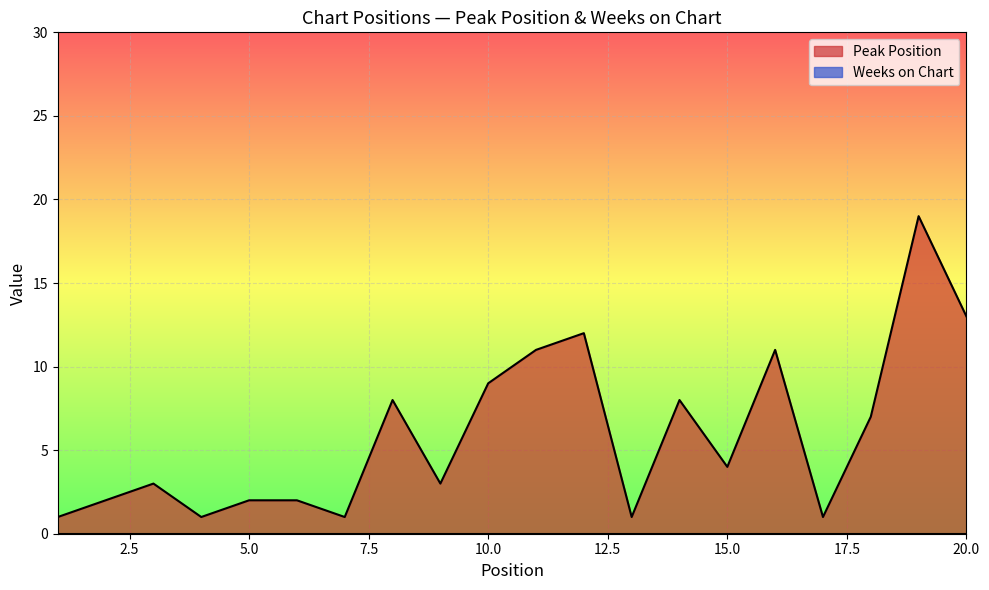

Reading right to left, extract all data points from this chart.

13	19	7	1	11	4	8	1	12	11	9	3	8	1	2	2	1	3	2	1